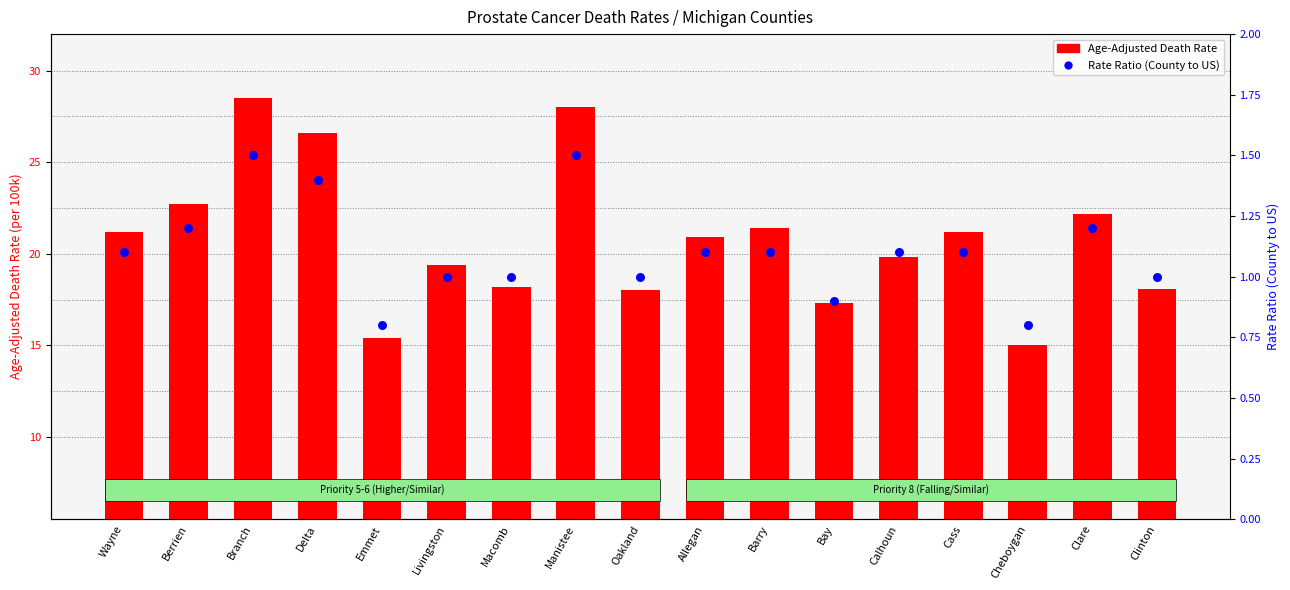

Which series has the largest total across all categories?

Age-Adjusted Death Rate